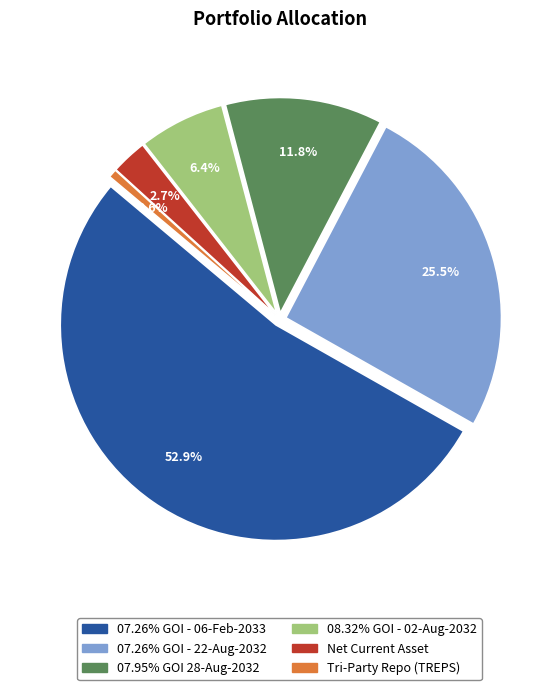

To the nearest percent, what is the difference between the largest and smallest slice percentages?

52%